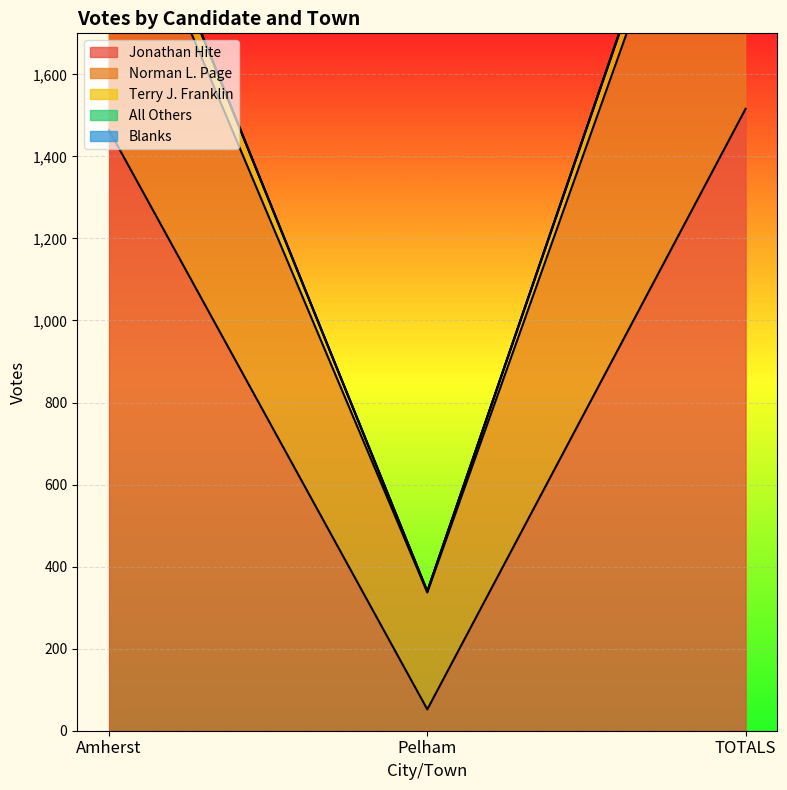

The Jonathan Hite series shows 1939 at Amherst. True or false?

False